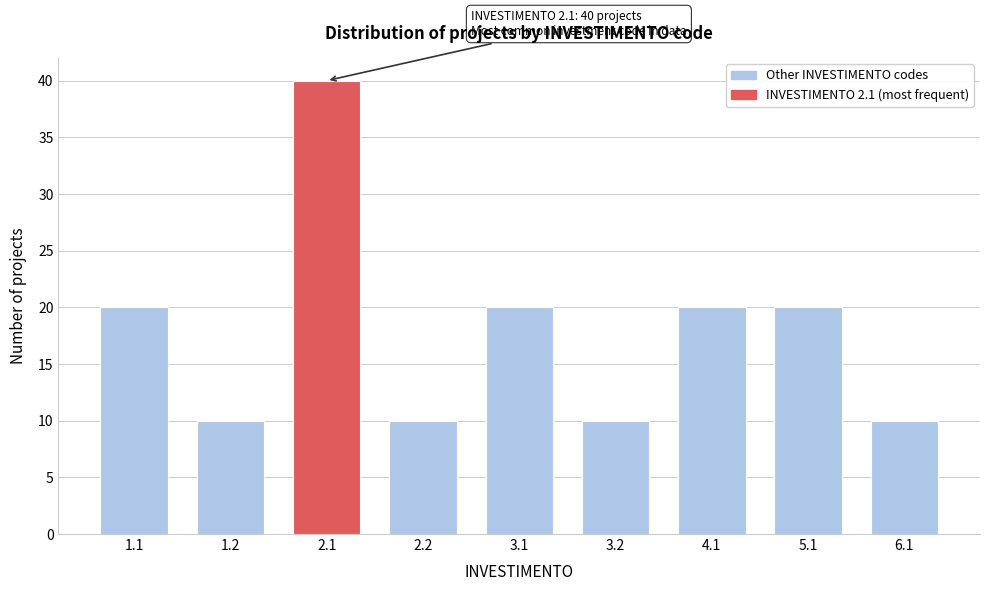

Reading left to right, transcribe all the data shown in this chart.

20	10	40	10	20	10	20	20	10